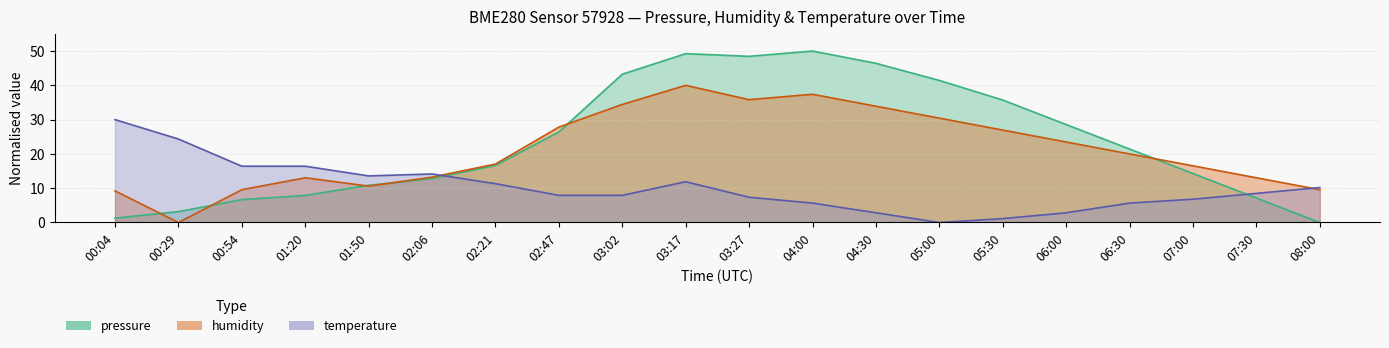

Is it true that pressure equals 35.7 at 05:30?

True